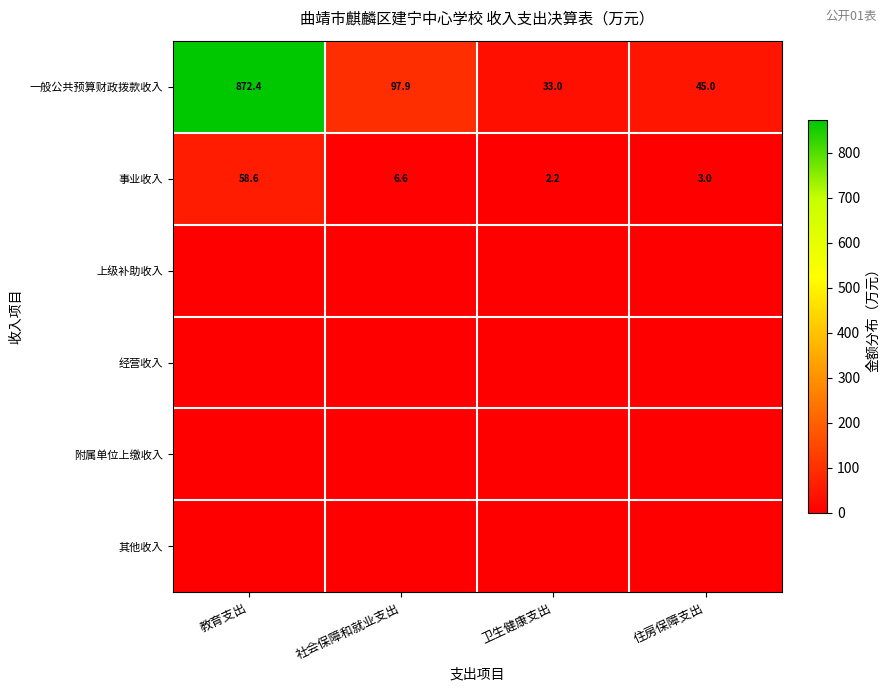

Where does the 一般公共预算财政拨款收入 series first go above 97?

教育支出